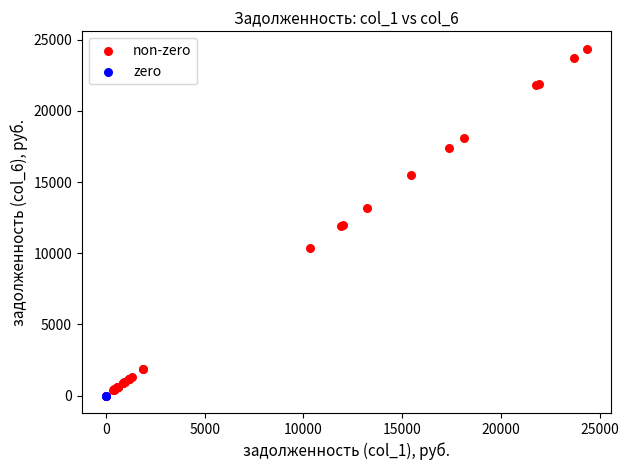

What are all the series names shown in the legend?

non-zero, zero